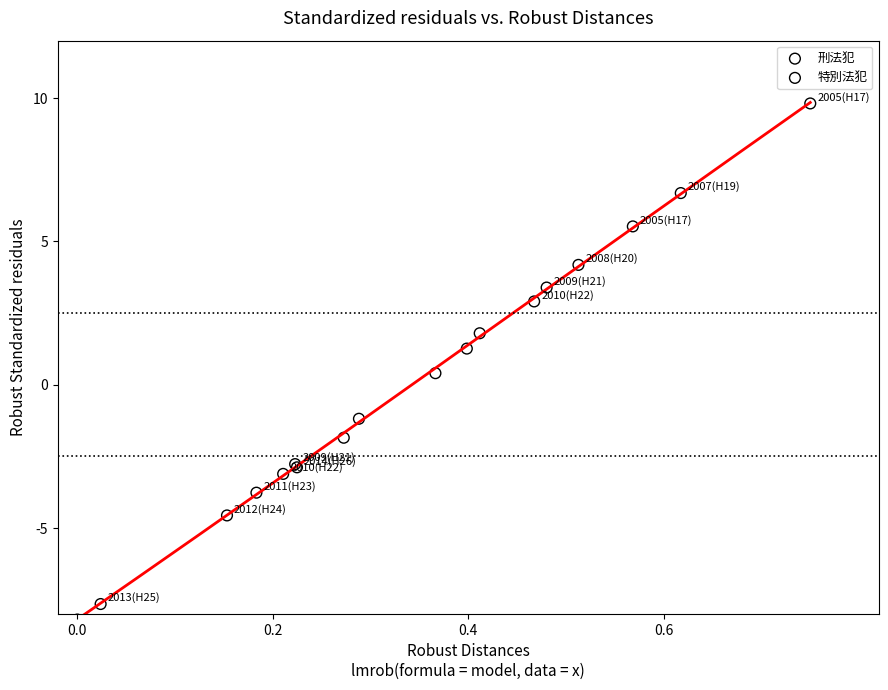

Which series has the widest spread of Y values?

特別法犯